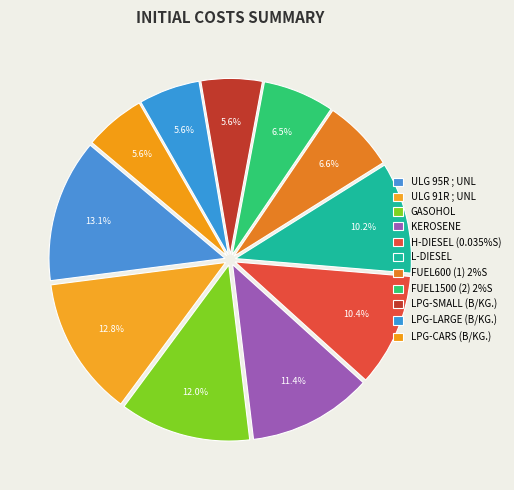

How many slices are in this pie chart?

11